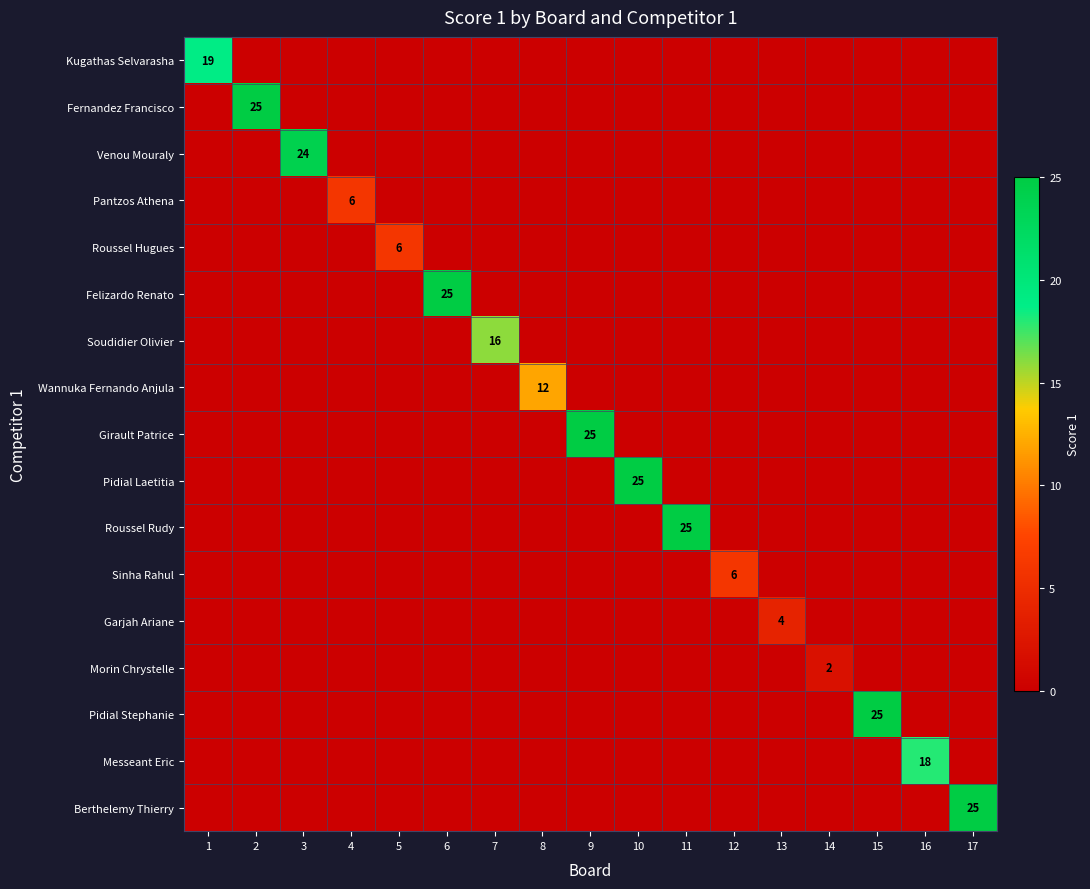

Rank the series by their maximum value, from lowest to highest.

Morin Chrystelle, Garjah Ariane, Pantzos Athena, Roussel Hugues, Sinha Rahul, Wannuka Fernando Anjula, Soudidier Olivier, Messeant Eric, Kugathas Selvarasha, Venou Mouraly, Fernandez Francisco, Felizardo Renato, Girault Patrice, Pidial Laetitia, Roussel Rudy, Pidial Stephanie, Berthelemy Thierry